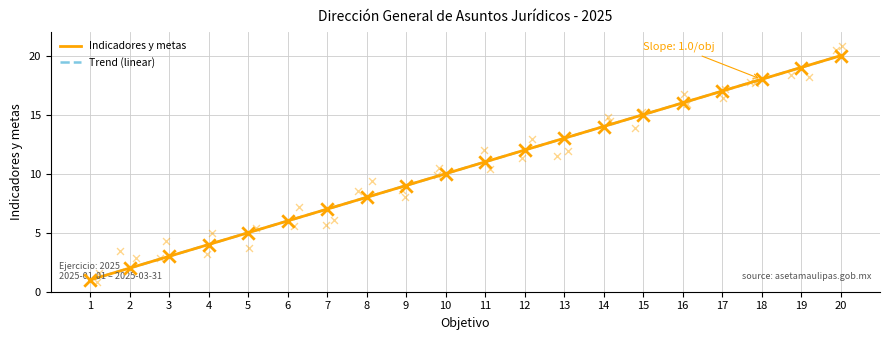

What is the change in value from 6 to 20?

+14